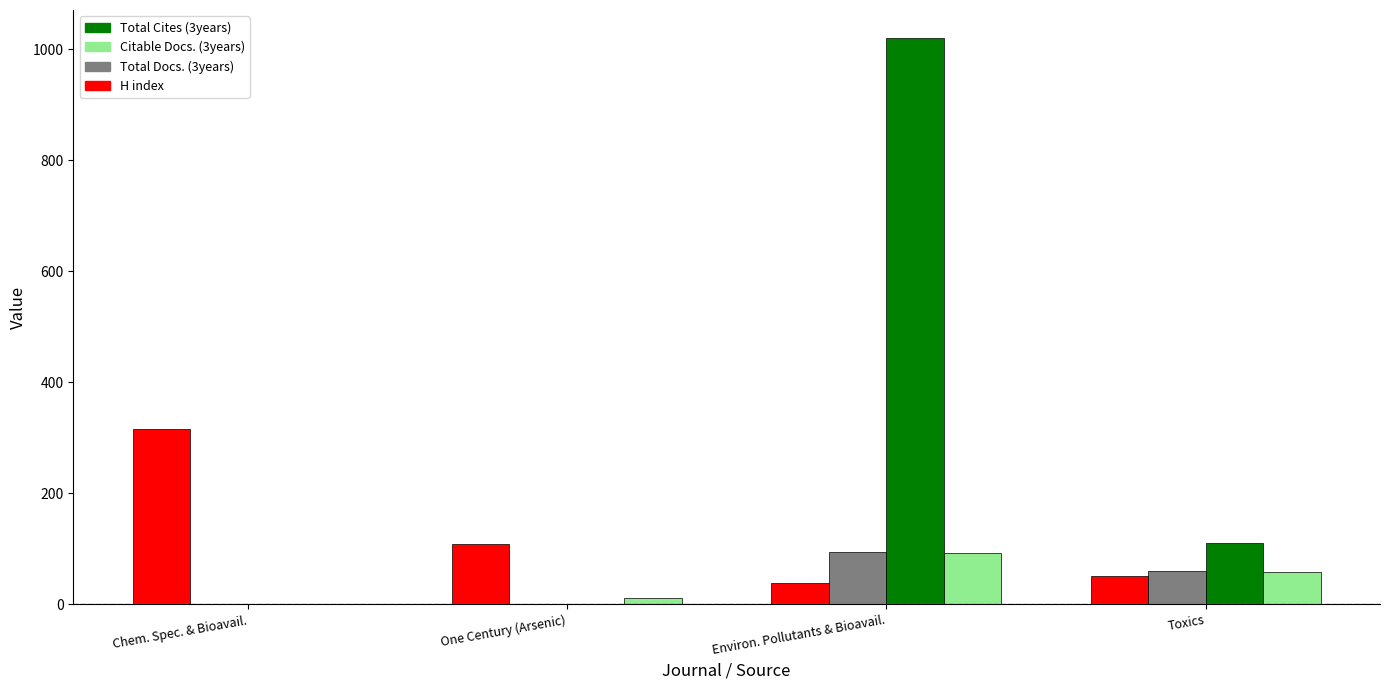

Reading left to right, what are all the values shown in this chart?

H index: Chem. Spec. & Bioavail.=316	One Century (Arsenic)=109	Environ. Pollutants & Bioavail.=39	Toxics=51
Total Docs. (3years): Chem. Spec. & Bioavail.=0	One Century (Arsenic)=0	Environ. Pollutants & Bioavail.=94	Toxics=60
Total Cites (3years): Chem. Spec. & Bioavail.=0	One Century (Arsenic)=0	Environ. Pollutants & Bioavail.=1020	Toxics=111
Citable Docs. (3years): Chem. Spec. & Bioavail.=0	One Century (Arsenic)=11	Environ. Pollutants & Bioavail.=92	Toxics=58